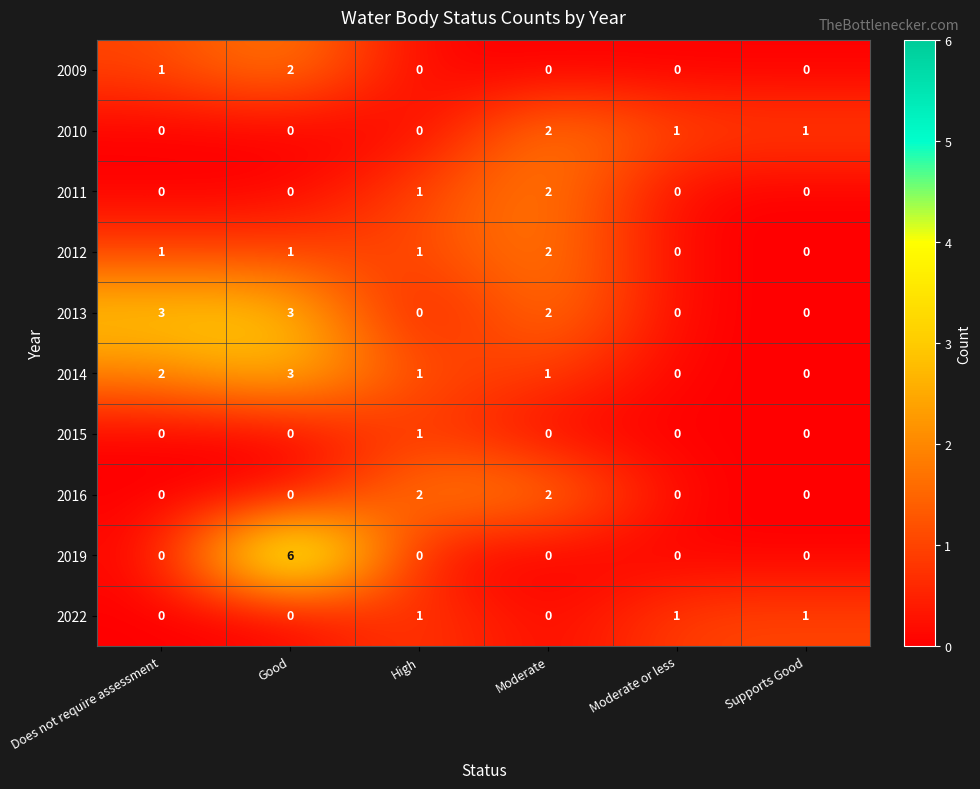

Count the 2013 values in the range 0 to 3.

6